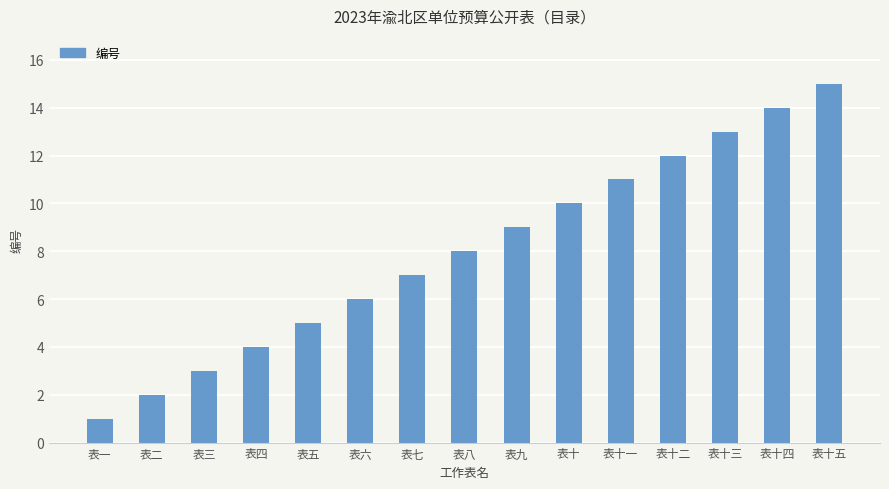

Reading left to right, extract all data points from this chart.

1	2	3	4	5	6	7	8	9	10	11	12	13	14	15